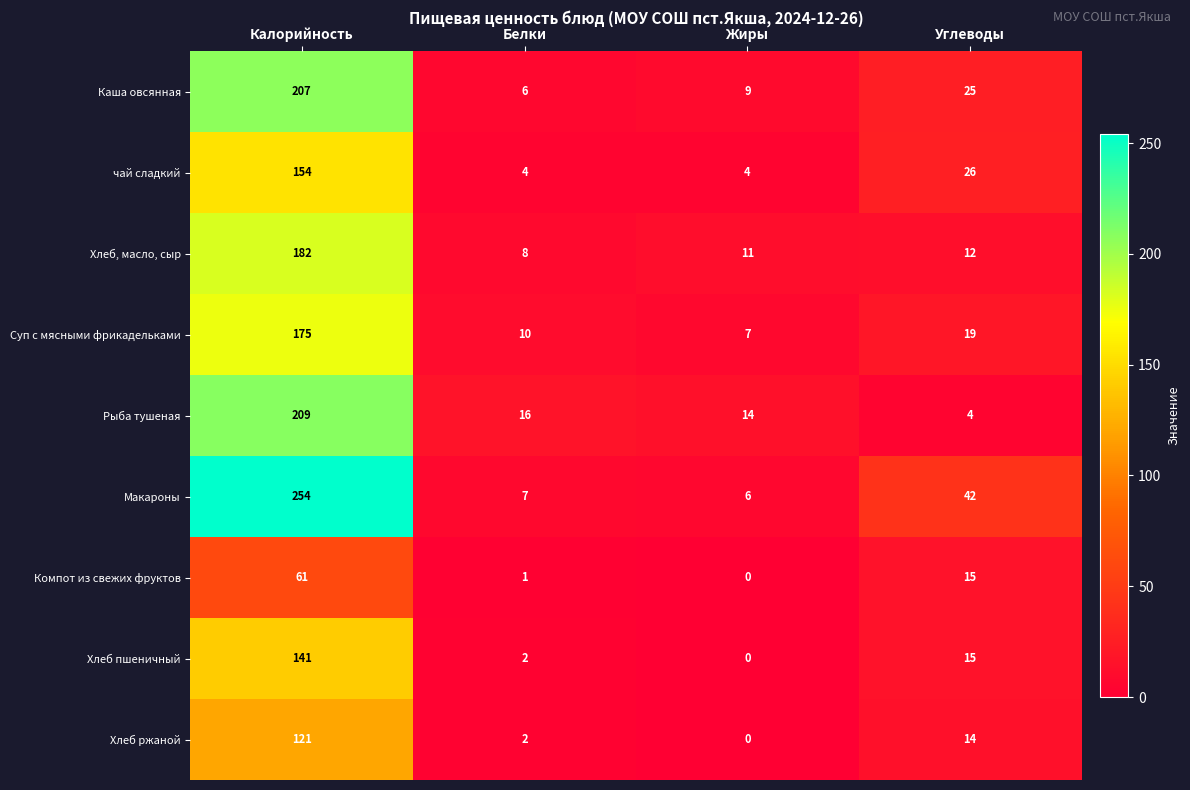

What is the total value across all series at Калорийность?

1504